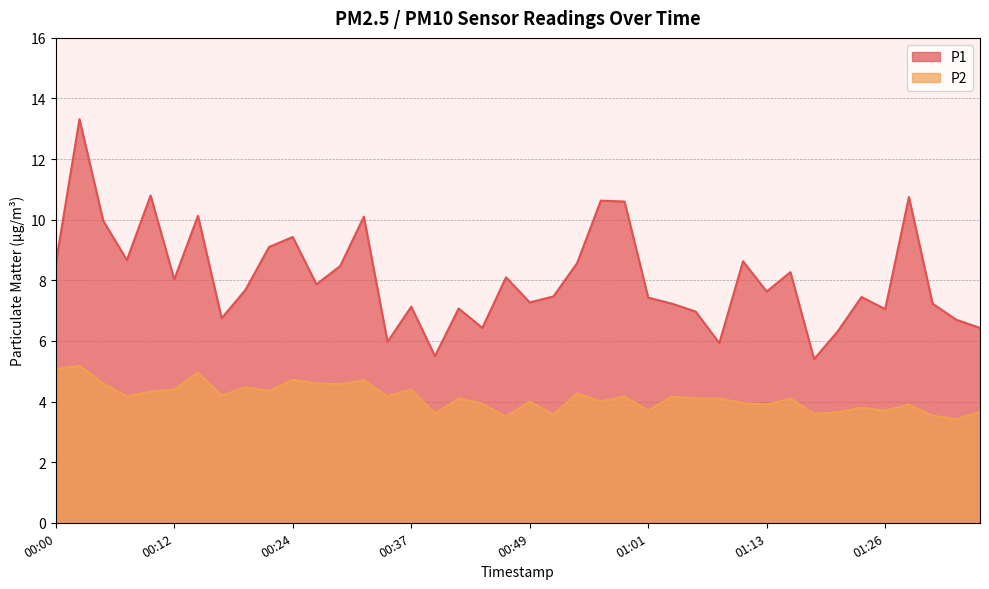

Is the value of P2 at 01:16 greater than the value of P1 at 01:35?

No